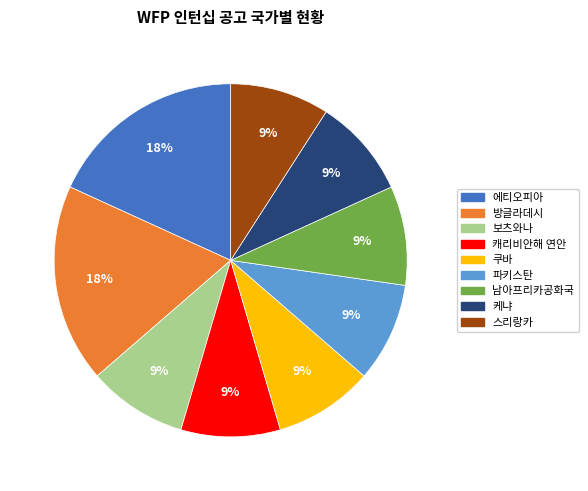

Approximately how many times larger is the value at 보츠와나 compared to 파키스탄?

1.0